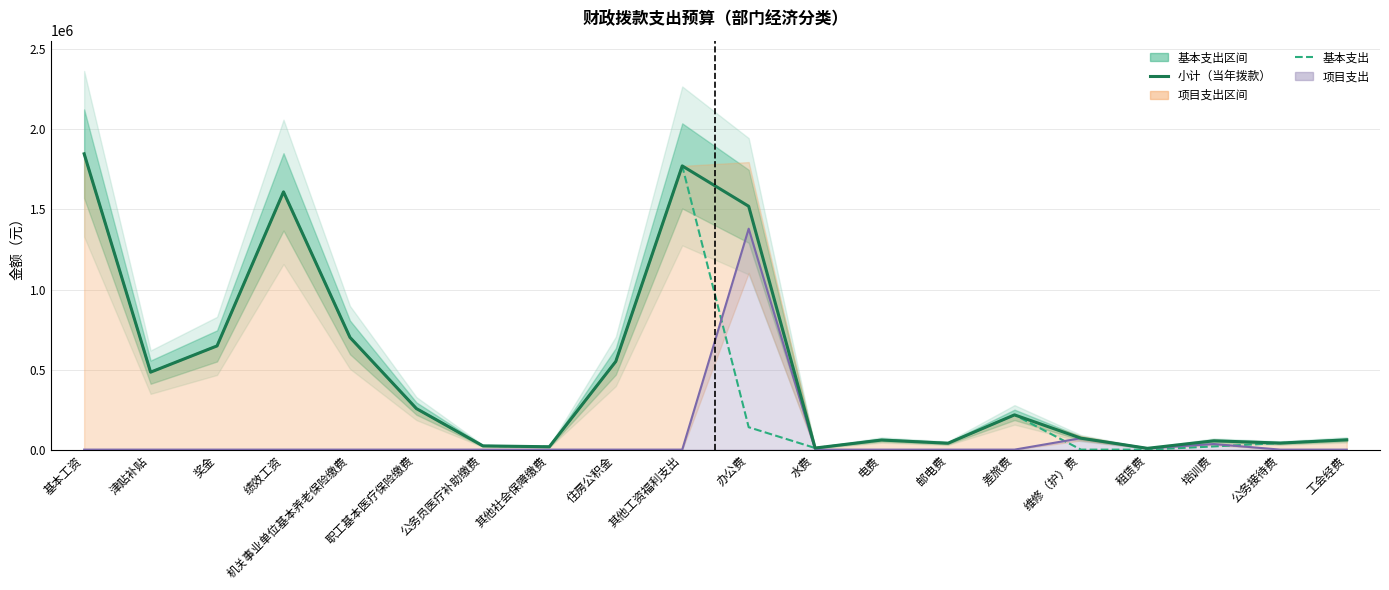

At which label does 基本支出 first exceed 140000?

基本工资